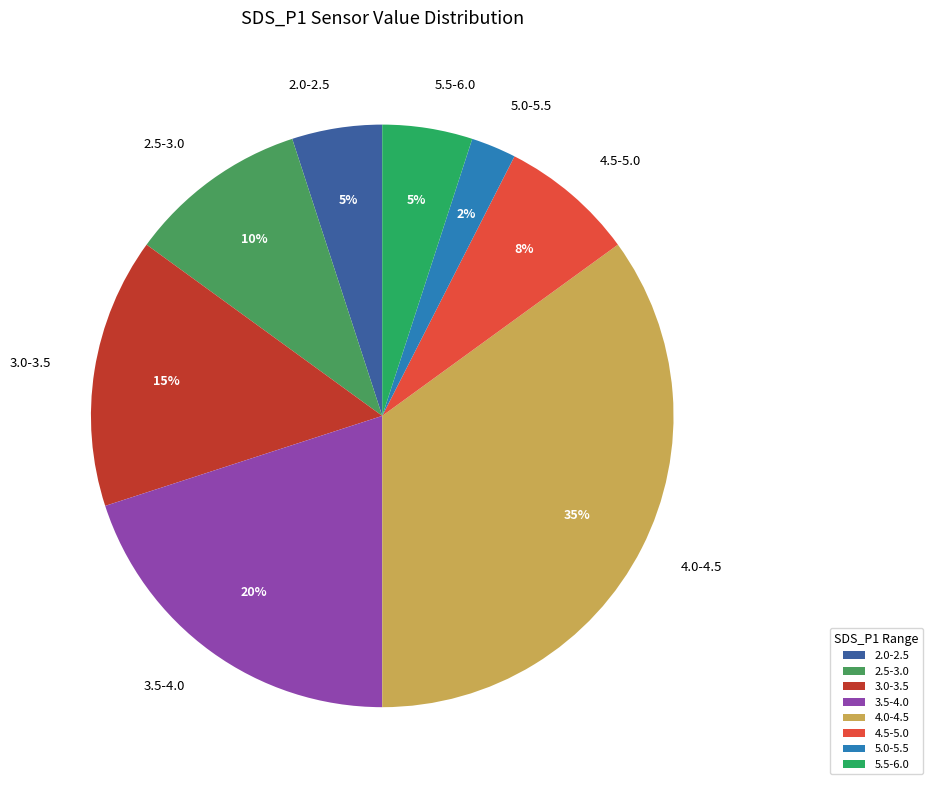

What is the smallest slice in the pie chart?

5.0-5.5